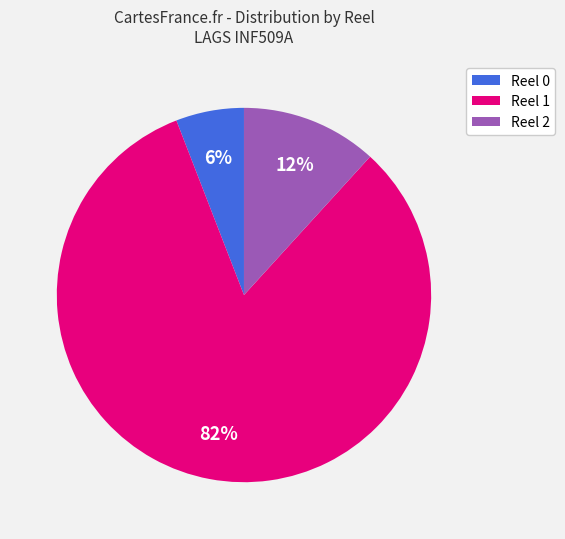

What percentage is the Reel 2 slice, to the nearest percent?

12%